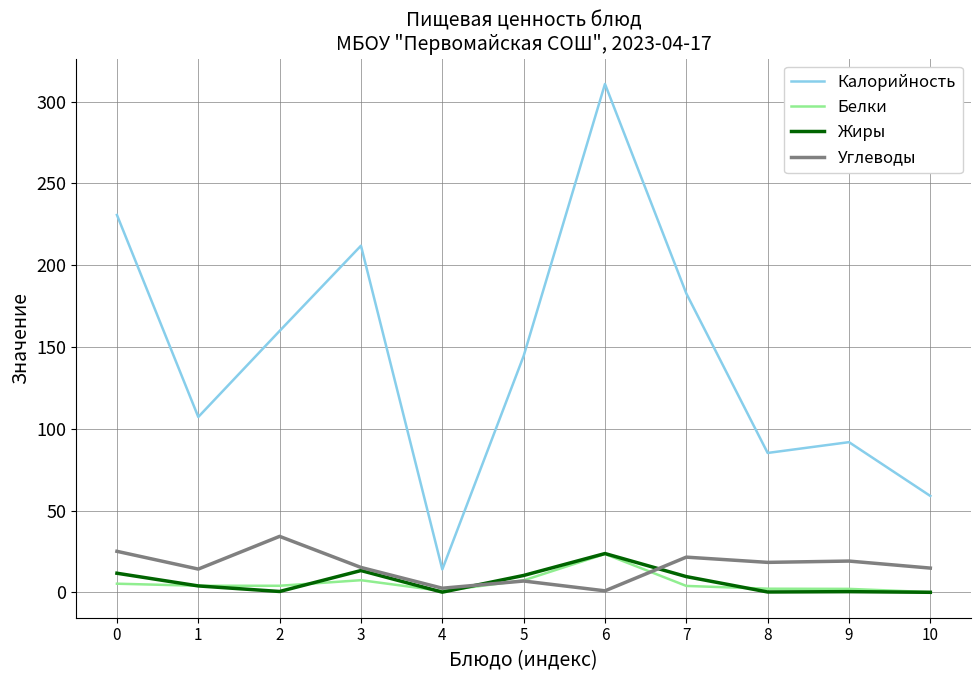

The Жиры series shows 9.6 at 7. True or false?

True